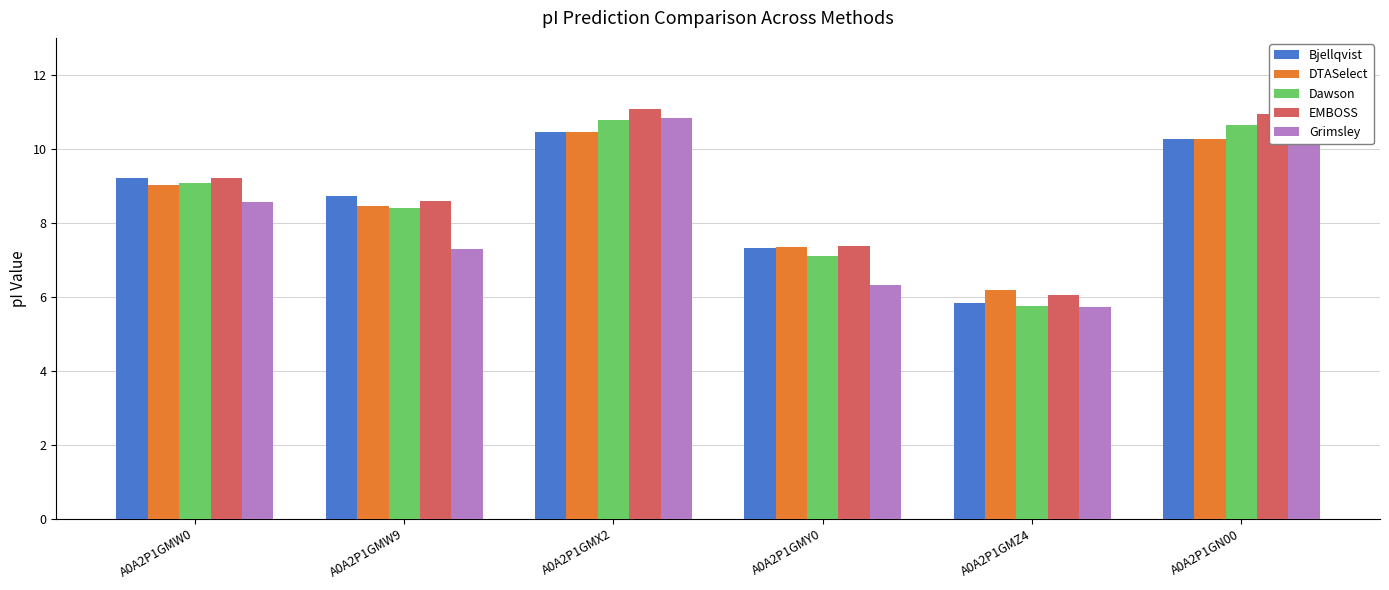

What is the average value of the DTASelect series?

8.6